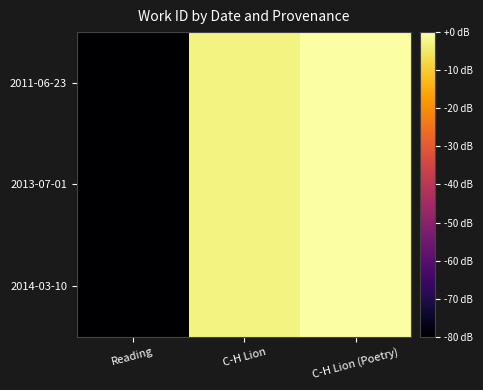

Which has a higher value, C-H Lion or C-H Lion (Poetry)?

C-H Lion (Poetry)